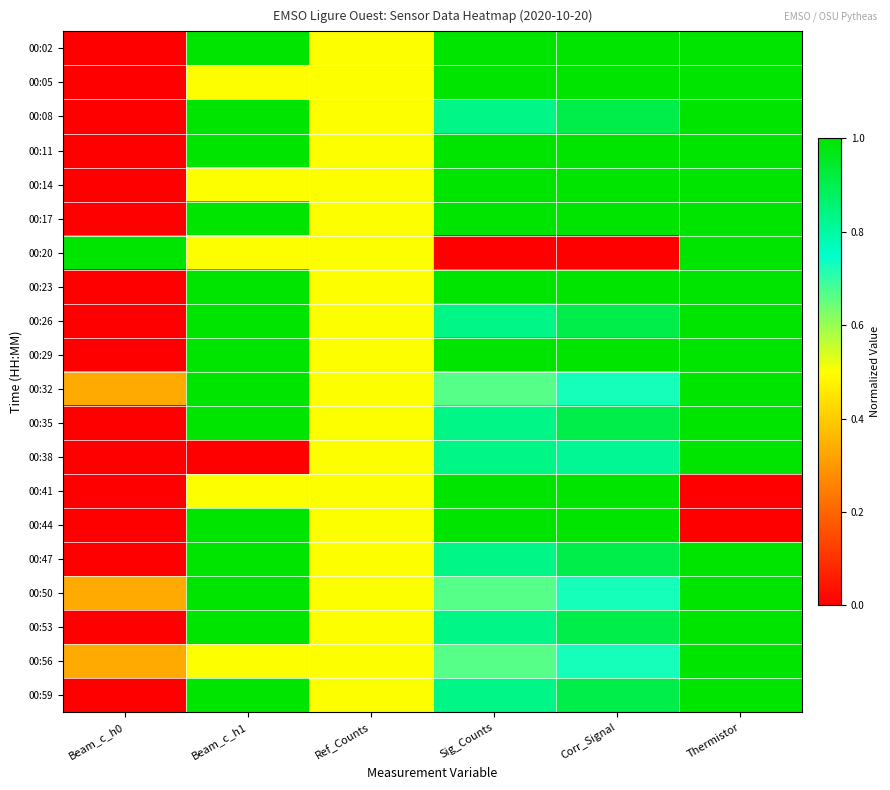

Which label corresponds to the smallest value in the chart?

Beam_c_h0